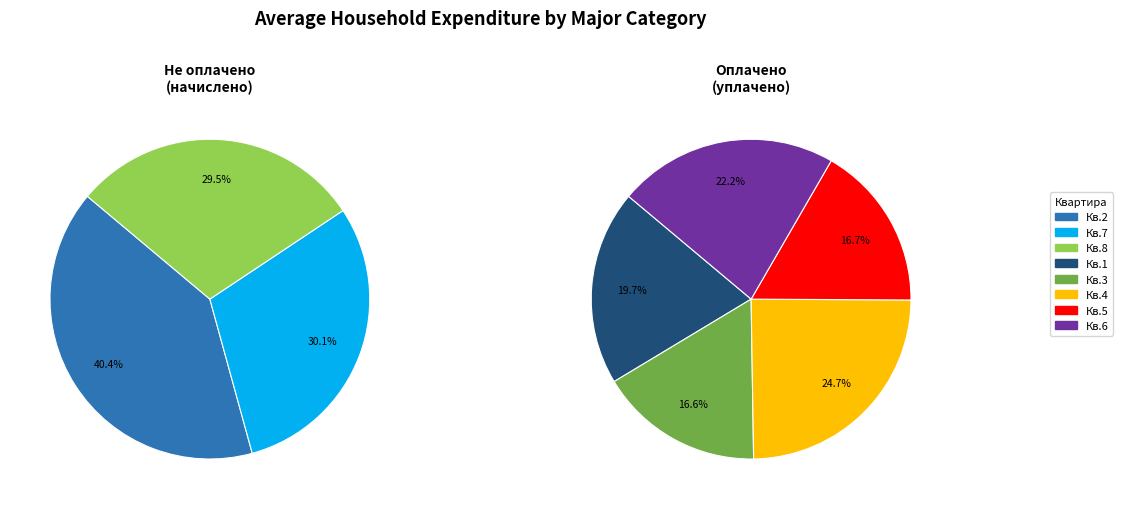

To the nearest percent, what portion does 4 represent?

25%